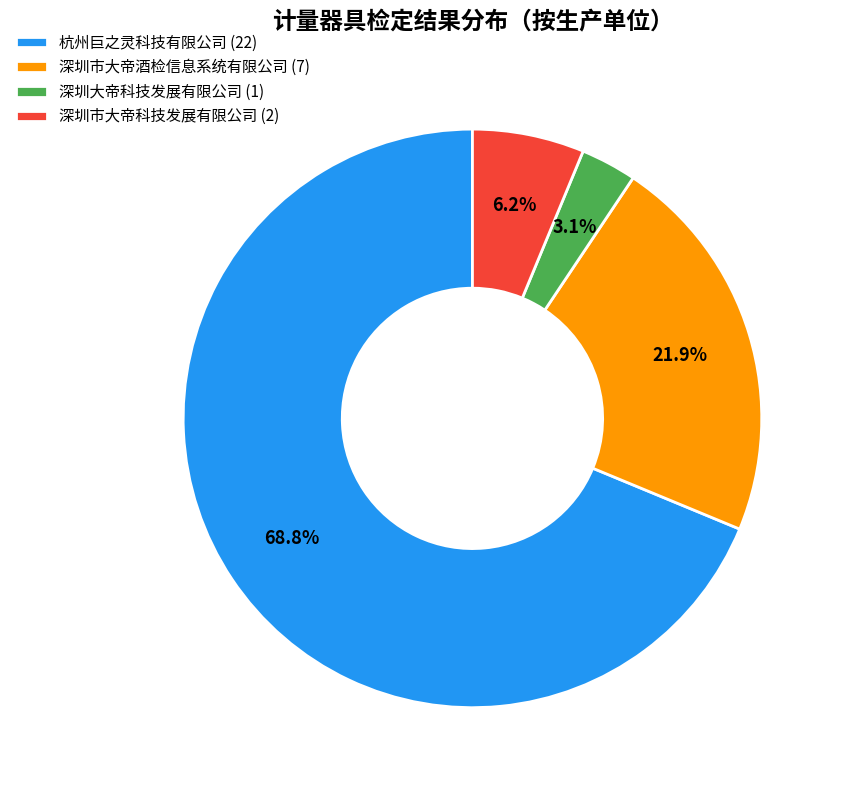

What is the ratio of the value at 杭州巨之灵科技有限公司 to the value at 深圳市大帝酒检信息系统有限公司?

3.1